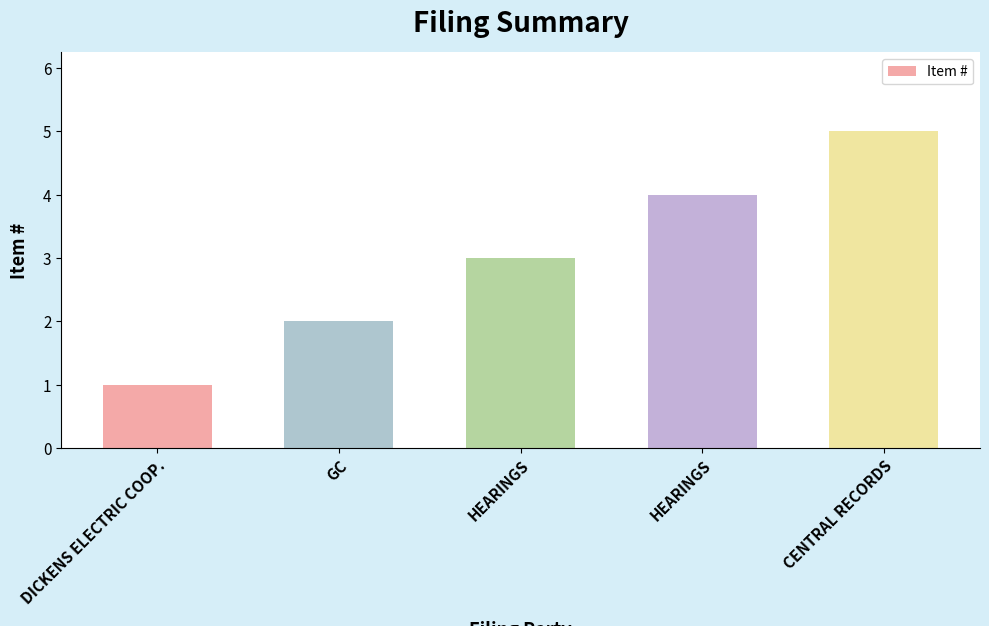

Does the chart contain any negative values?

No